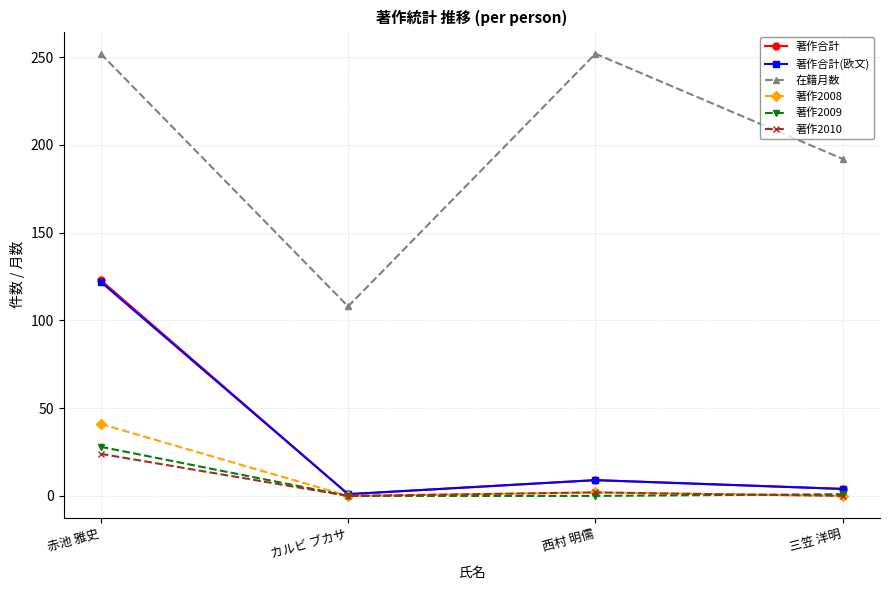

True or false: 在籍月数 and 著作2008 cross at least once.

False